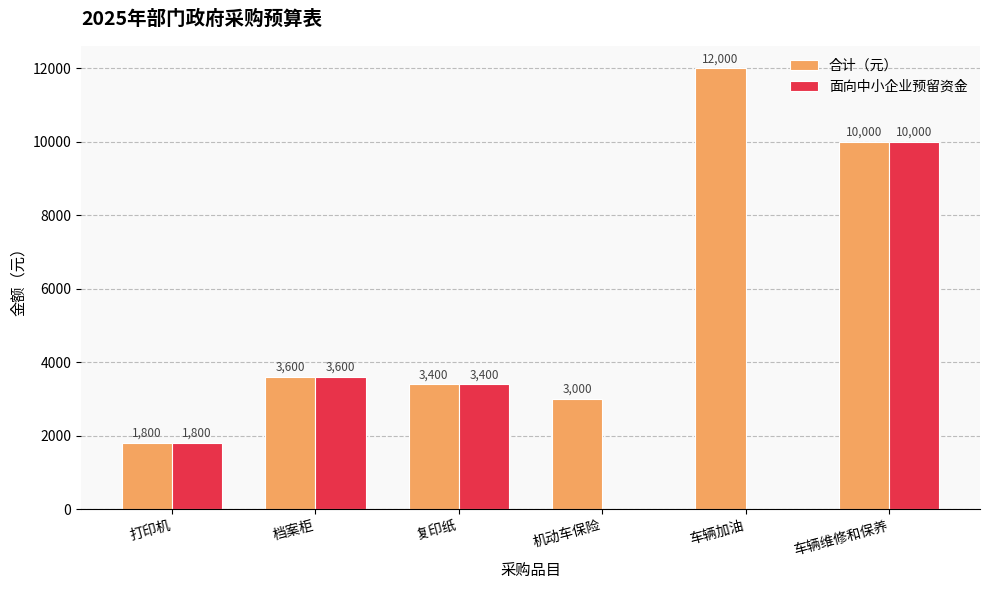

What is the sum of all 合计（元） values?

33800